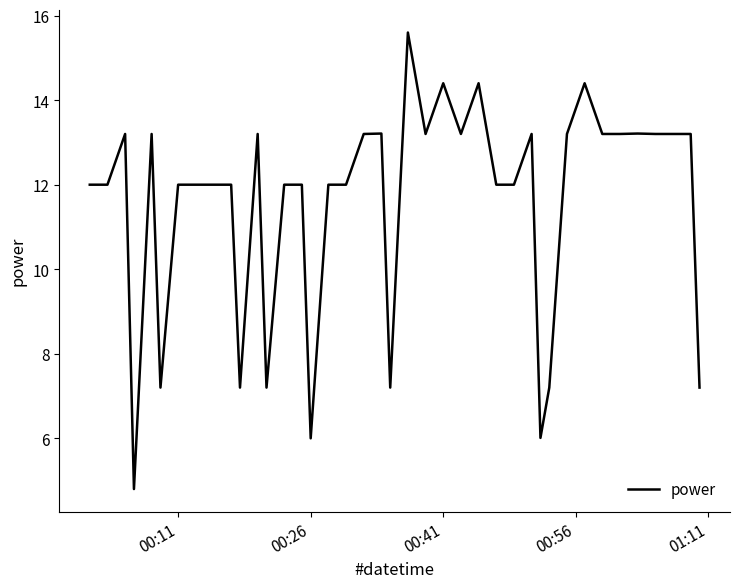

What is the minimum value shown in the chart?

4.8